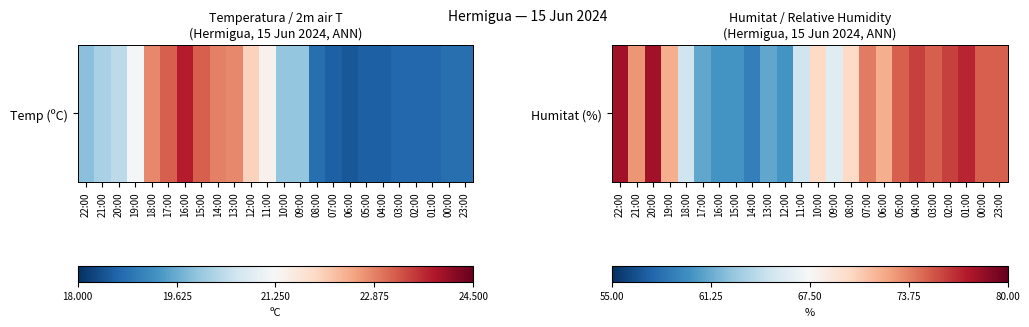

Is it true that the value at 04:00 is 32?

False